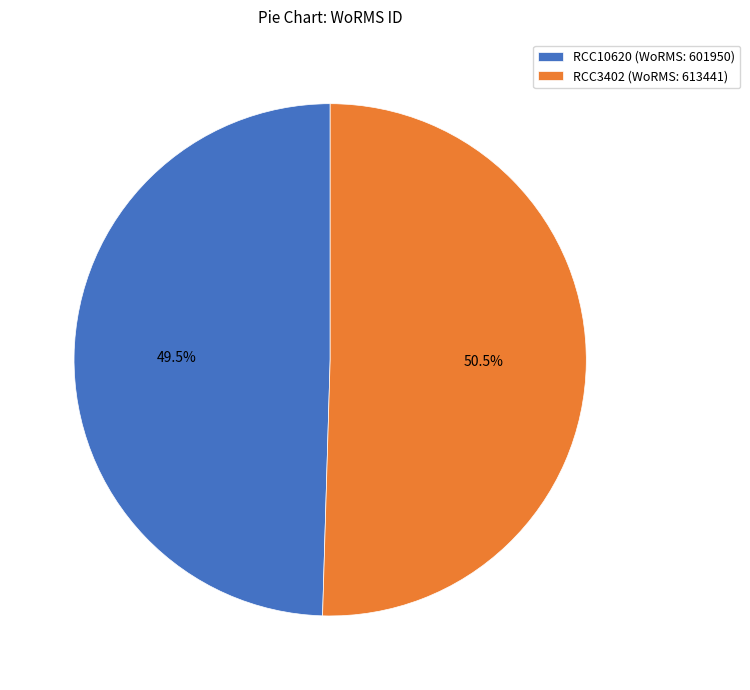

Is RCC10620 the majority of the pie?

No